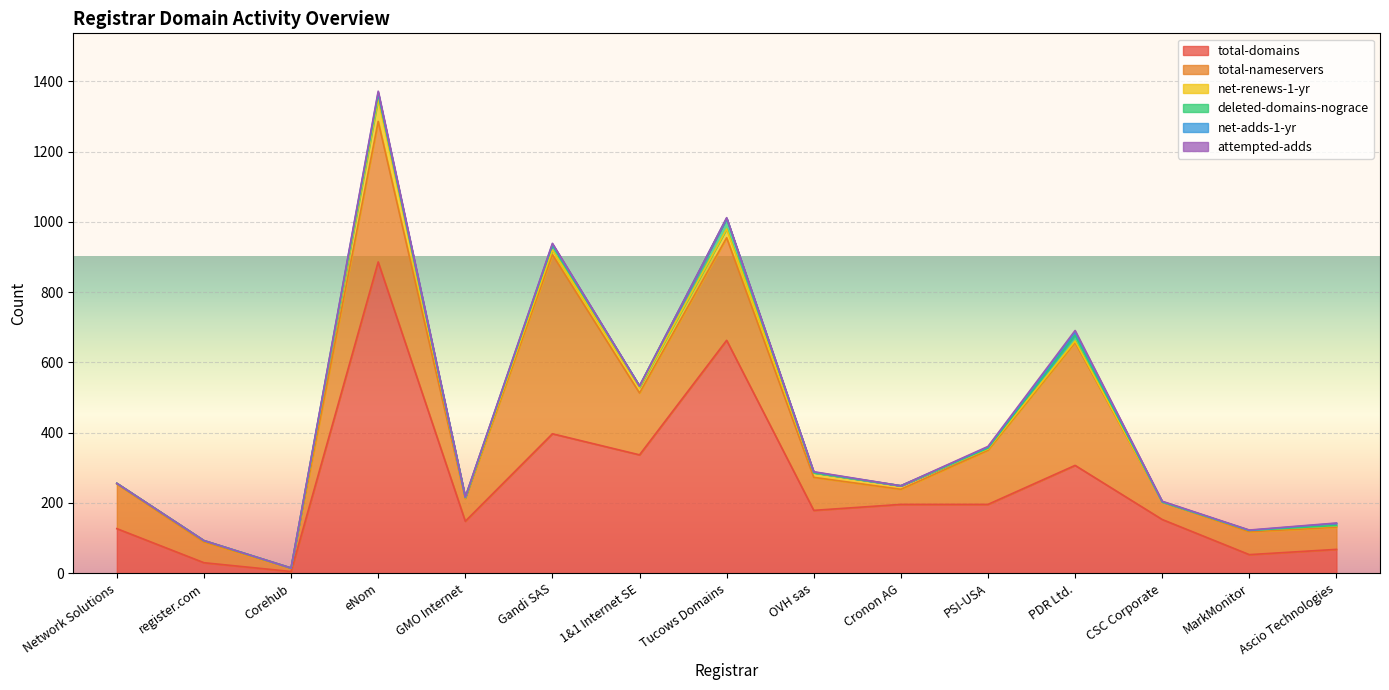

Reading left to right, list all the values displayed in this chart.

total-domains: 127	30	5	886	148	397	337	663	179	196	196	307	153	53	68
total-nameservers: 127	59	9	400	64	510	176	292	94	43	154	350	50	65	63
net-renews-1-yr: 2	4	1	64	3	13	16	25	13	10	4	4	0	4	4
deleted-domains-nograce: 0	0	0	13	1	14	4	30	0	0	2	17	0	0	1
net-adds-1-yr: 0	0	0	5	0	3	0	0	2	0	3	8	1	0	6
attempted-adds: 0	0	0	4	1	2	0	2	1	0	2	5	1	1	1